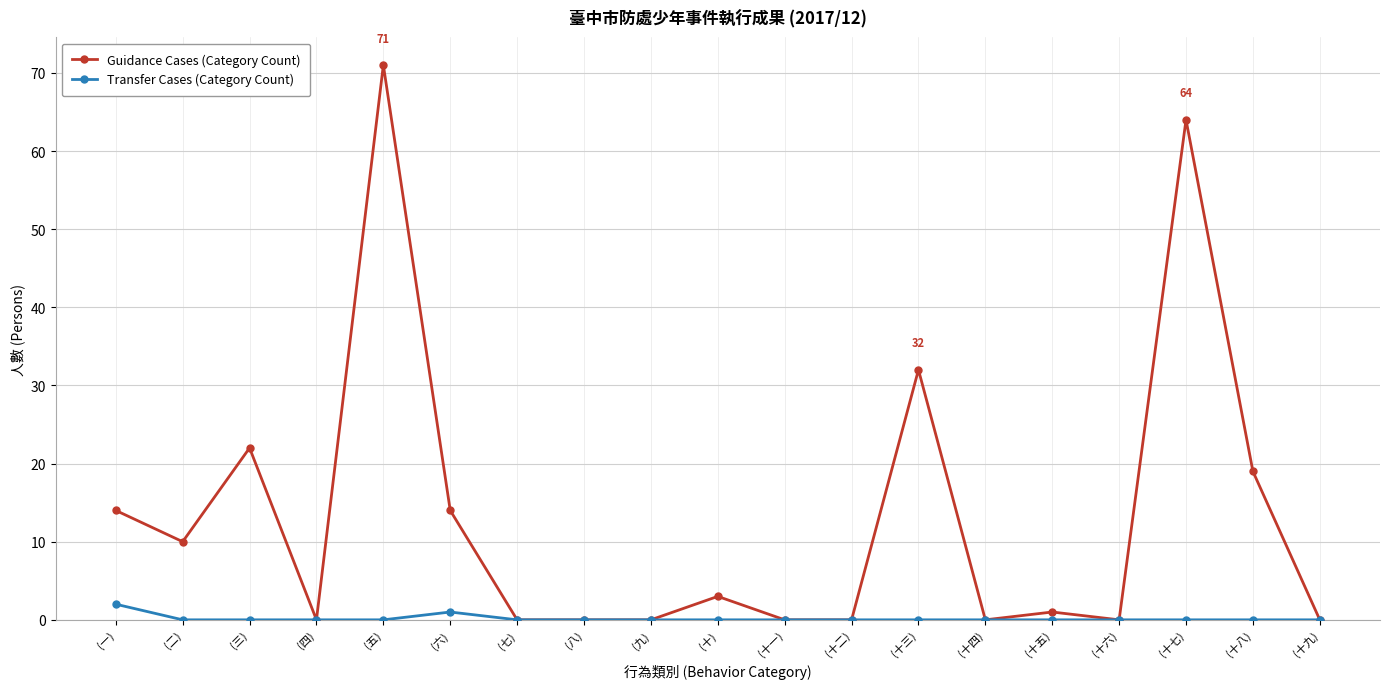

What are all the series names shown in the legend?

Guidance Cases (Category Count), Transfer Cases (Category Count)